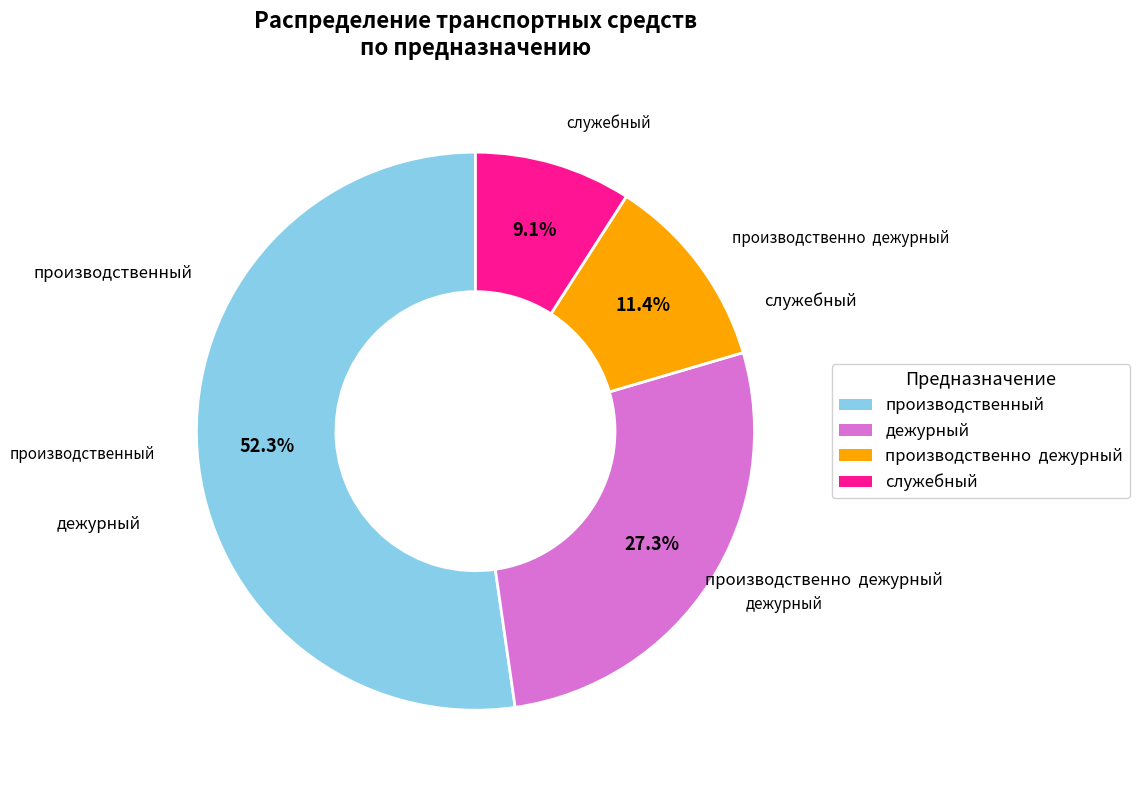

Which slice is the largest?

производственный